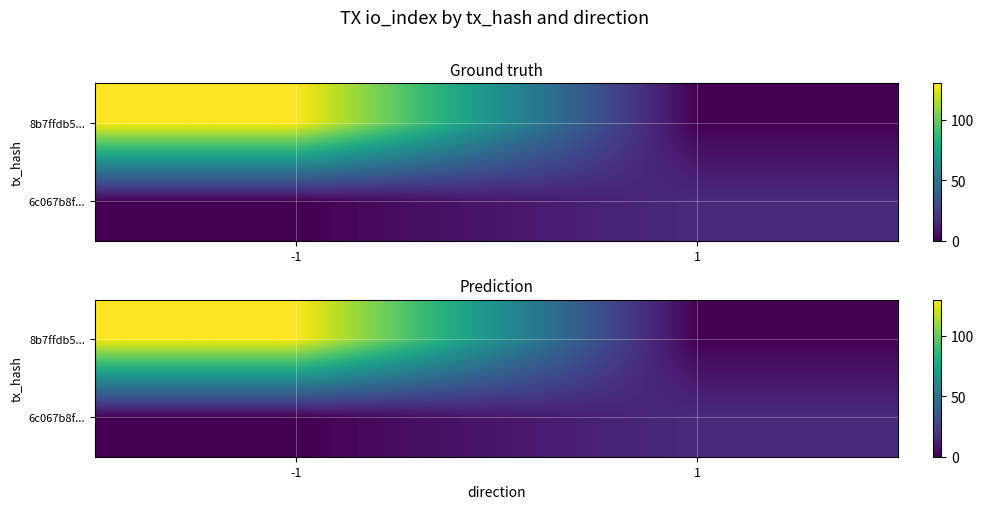

At how many categories does at least one series exceed 89?

1